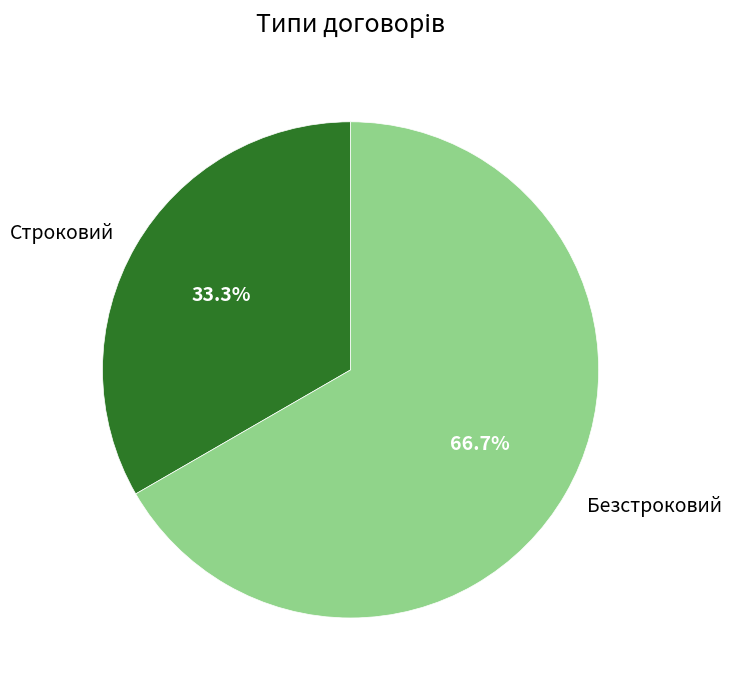

How much of the chart is everything except Безстроковий?

33.3%